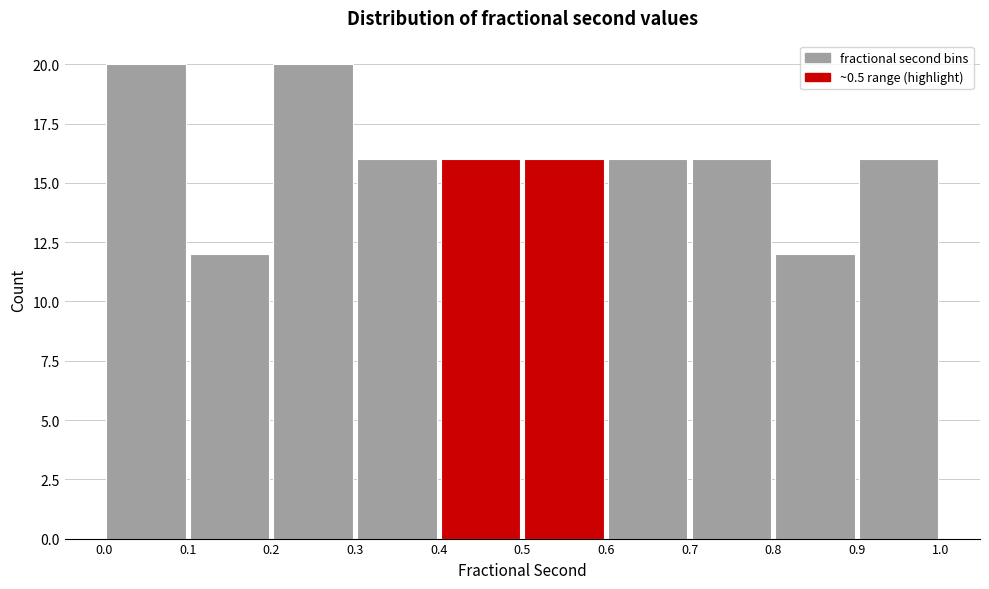

Reading left to right, list every bar in this chart as the range it spans on the x-axis followed by its height. The values are not printed on the chart, so give them approximately, as read against the axis.

0.0 to 0.1: 20
0.1 to 0.2: 12
0.2 to 0.3: 20
0.3 to 0.4: 16
0.4 to 0.5: 16
0.5 to 0.6: 16
0.6 to 0.7: 16
0.7 to 0.8: 16
0.8 to 0.9: 12
0.9 to 1.0: 16